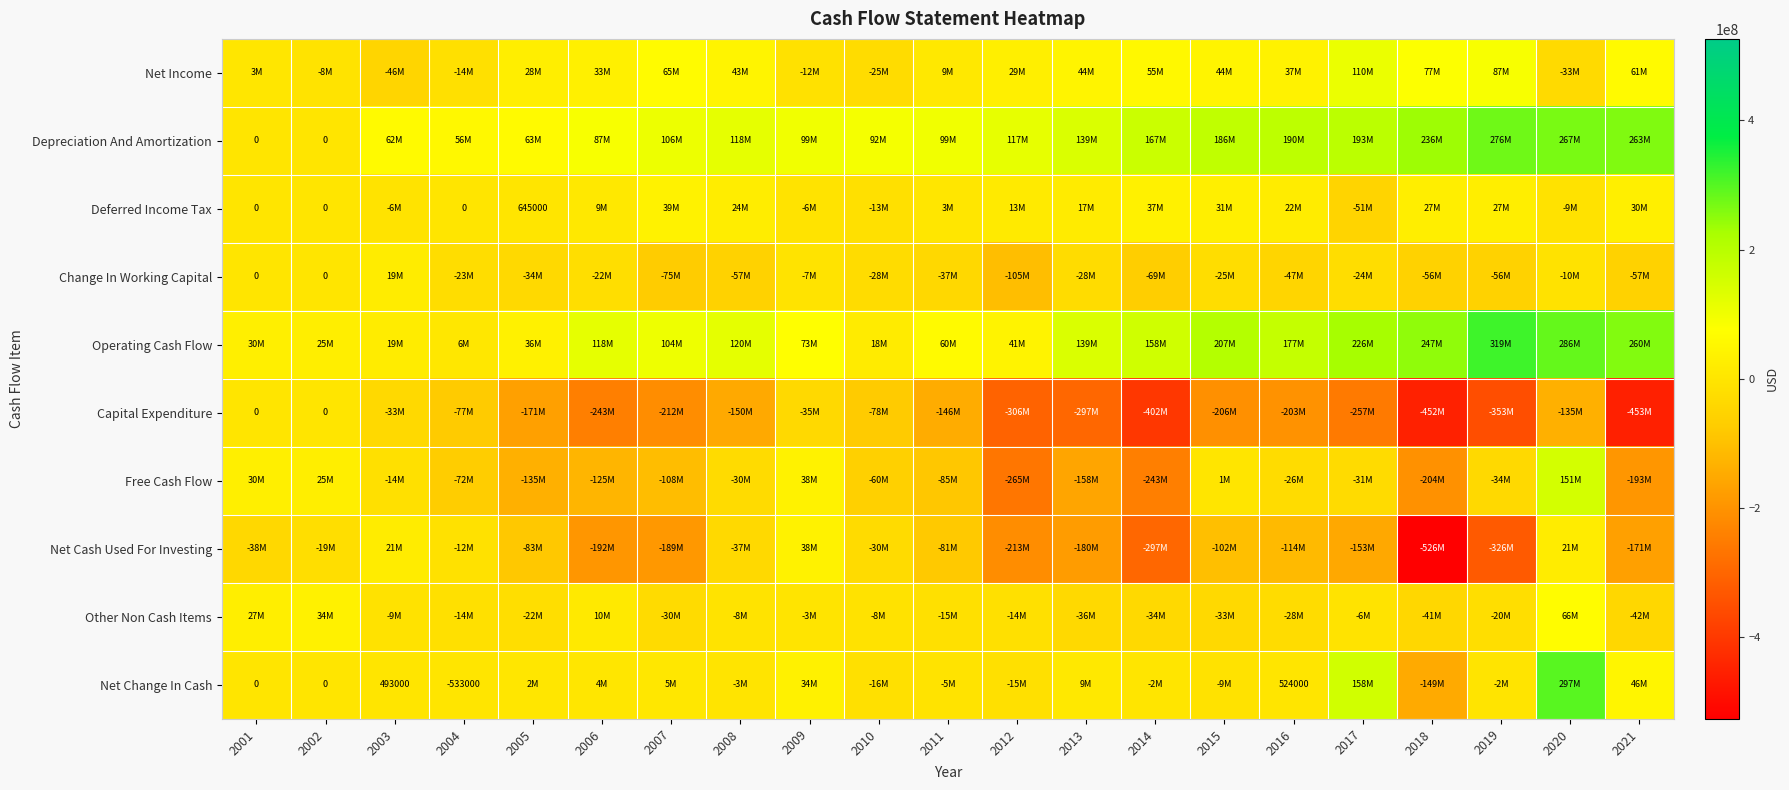

What is the average value of the Deferred Income Tax series?

9223048